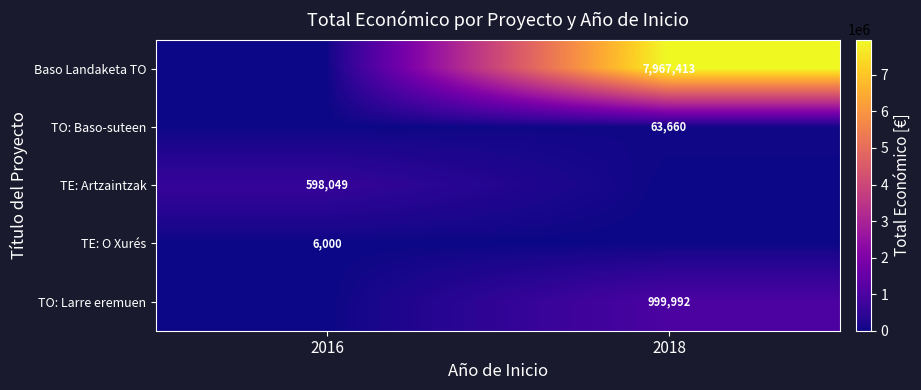

Rank the series at 2018 from highest to lowest value.

Baso Landaketa TO, TO: Larre eremuen, TO: Baso-suteen, TE: Artzaintzak, TE: O Xurés